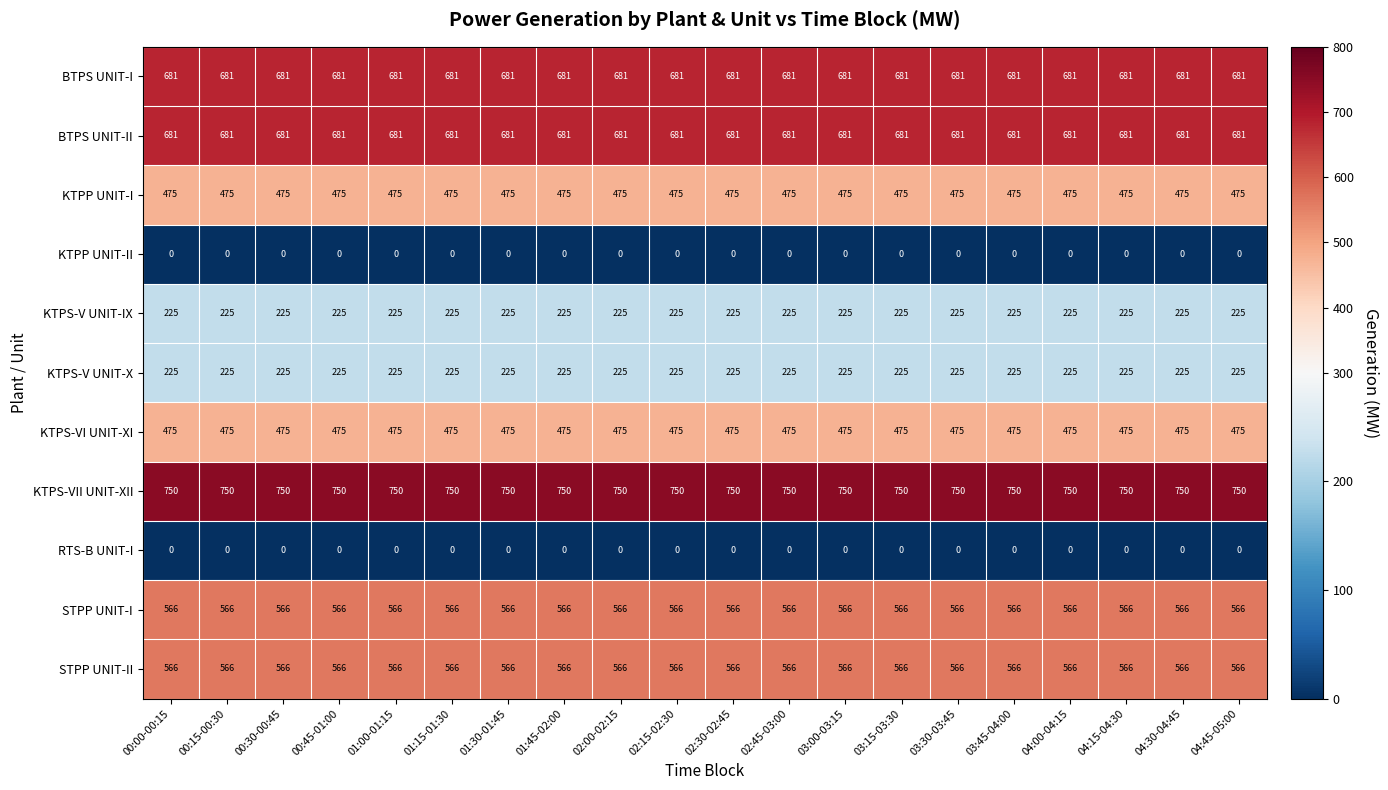

At how many categories does at least one series exceed 618?

20